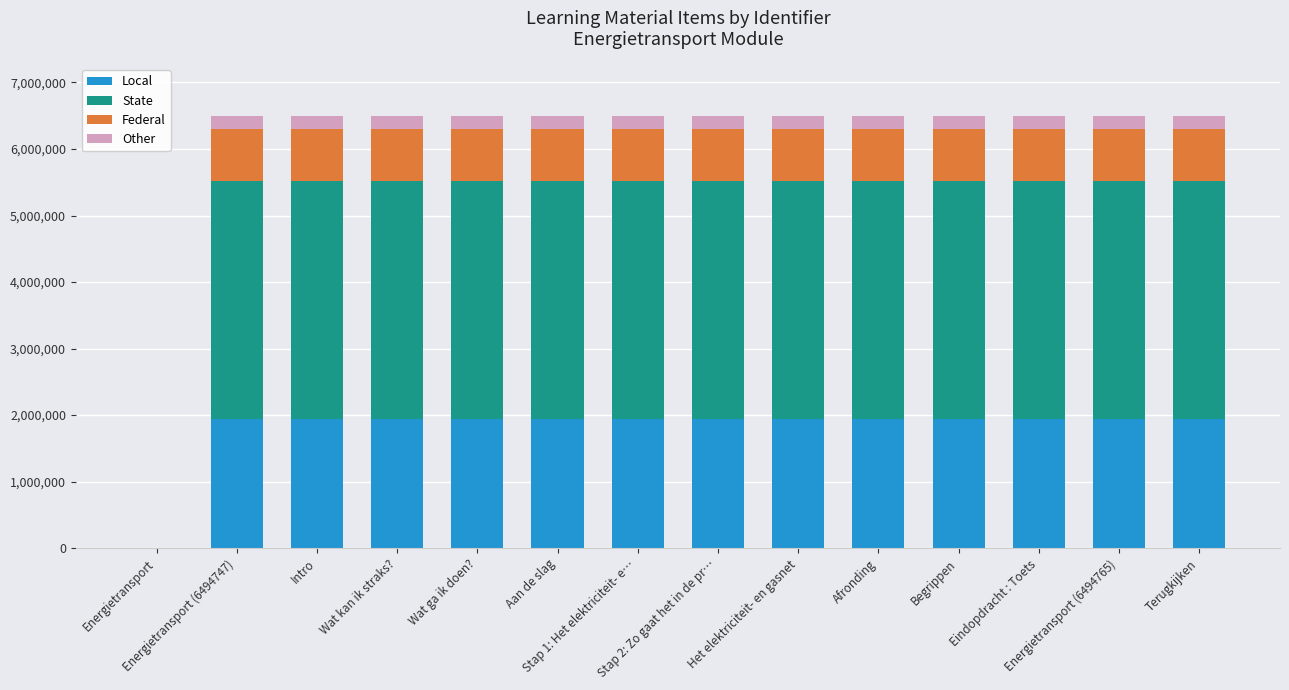

What is the difference between the second highest and second lowest values in the State series?

10